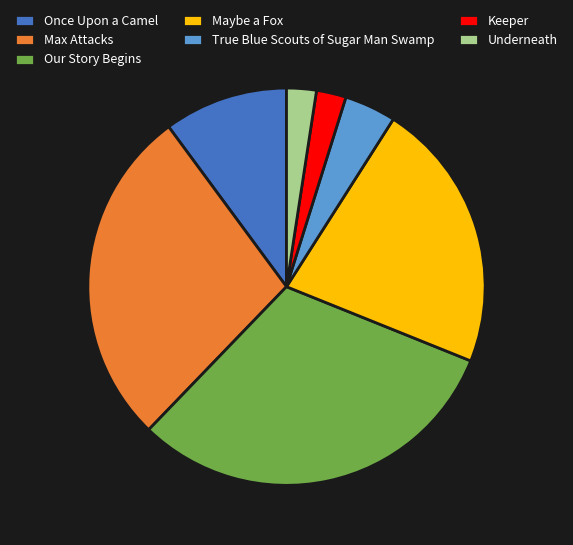

Is there any slice that represents more than half of the pie?

No